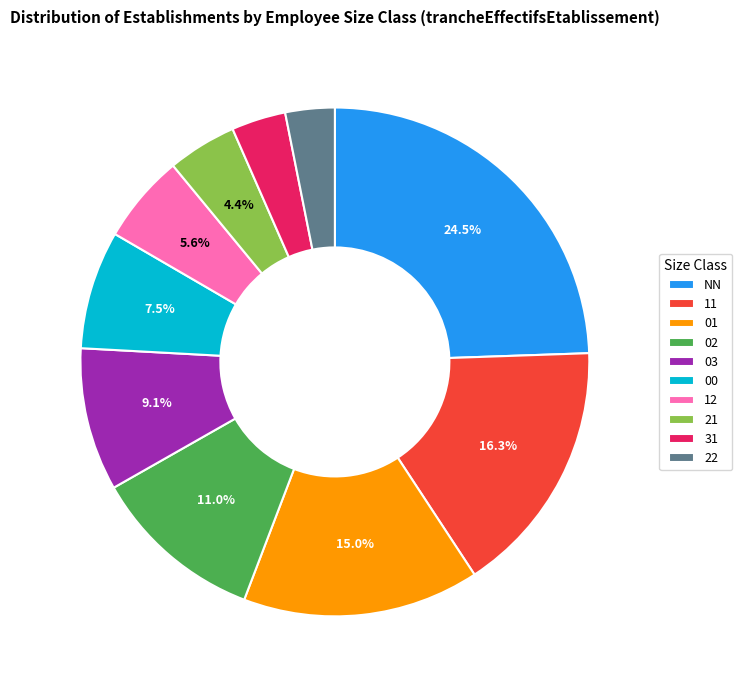

What is the largest slice in the pie chart?

NN